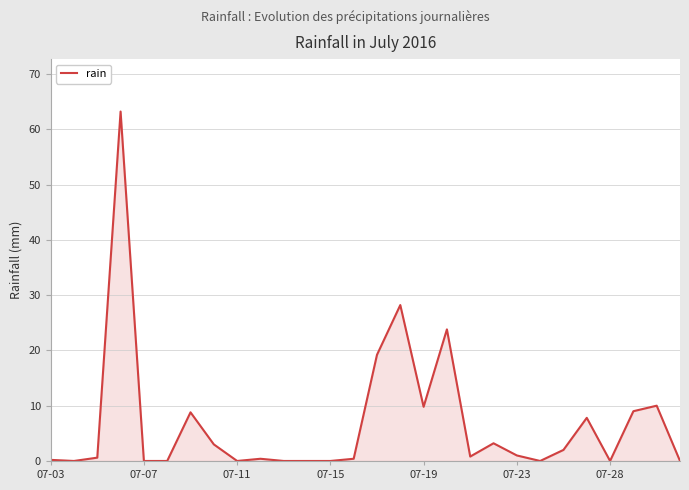

What is the greatest value displayed?

63.2